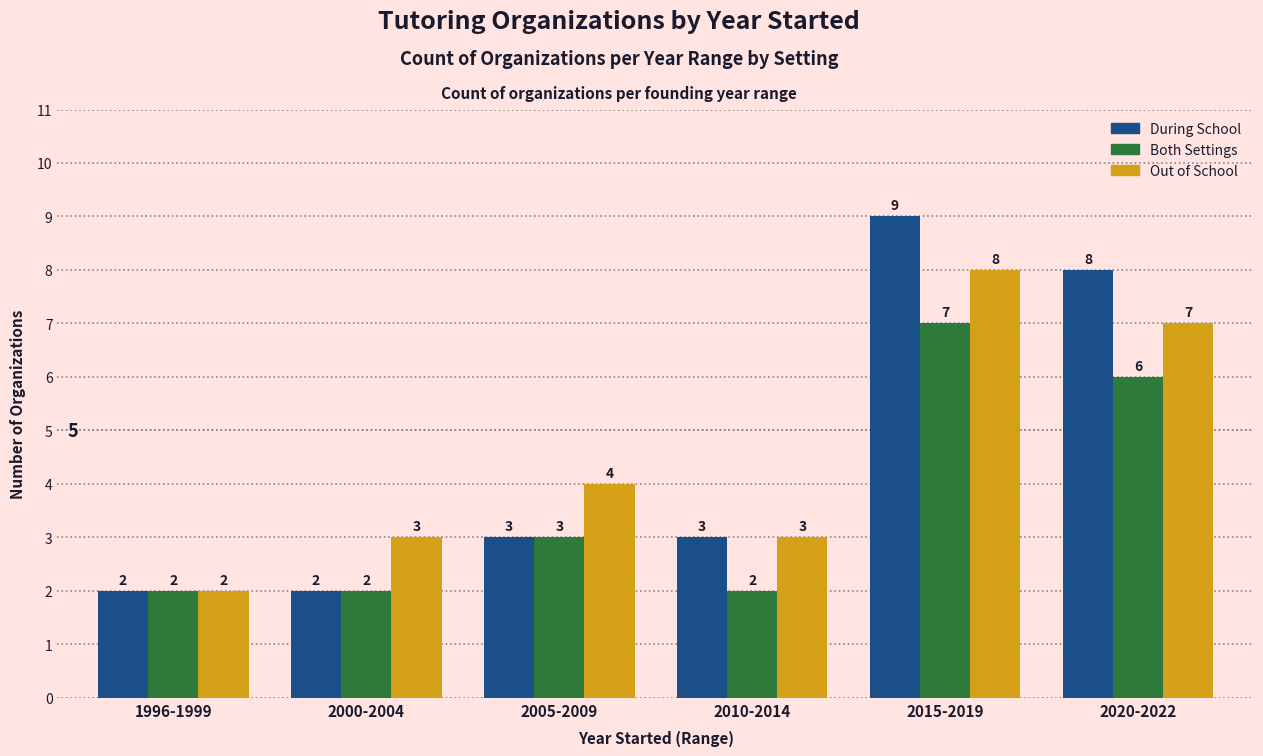

What is the highest value of the During School series?

9